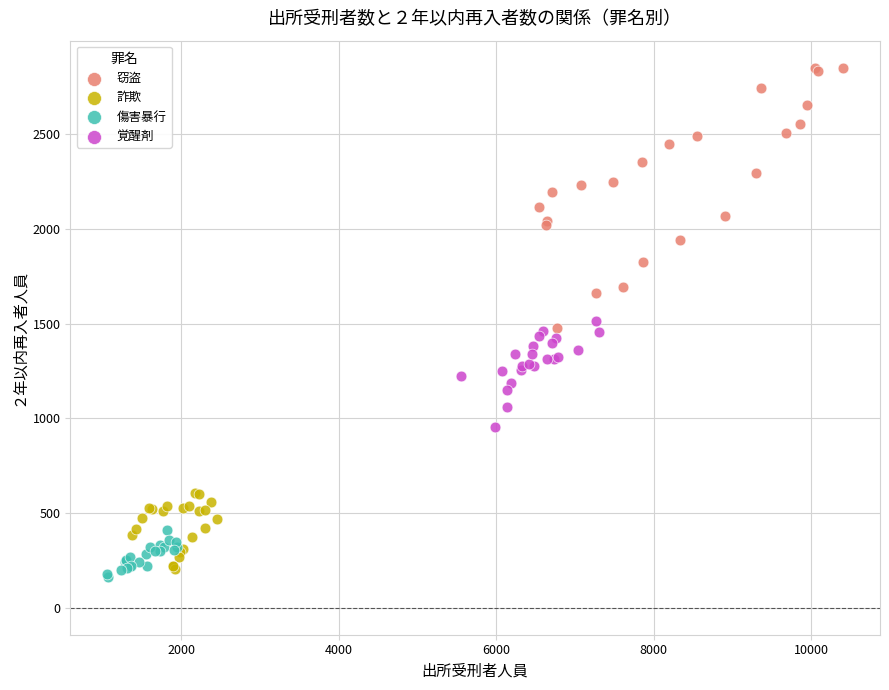

Which series has the largest Y range (max minus min)?

窃盗